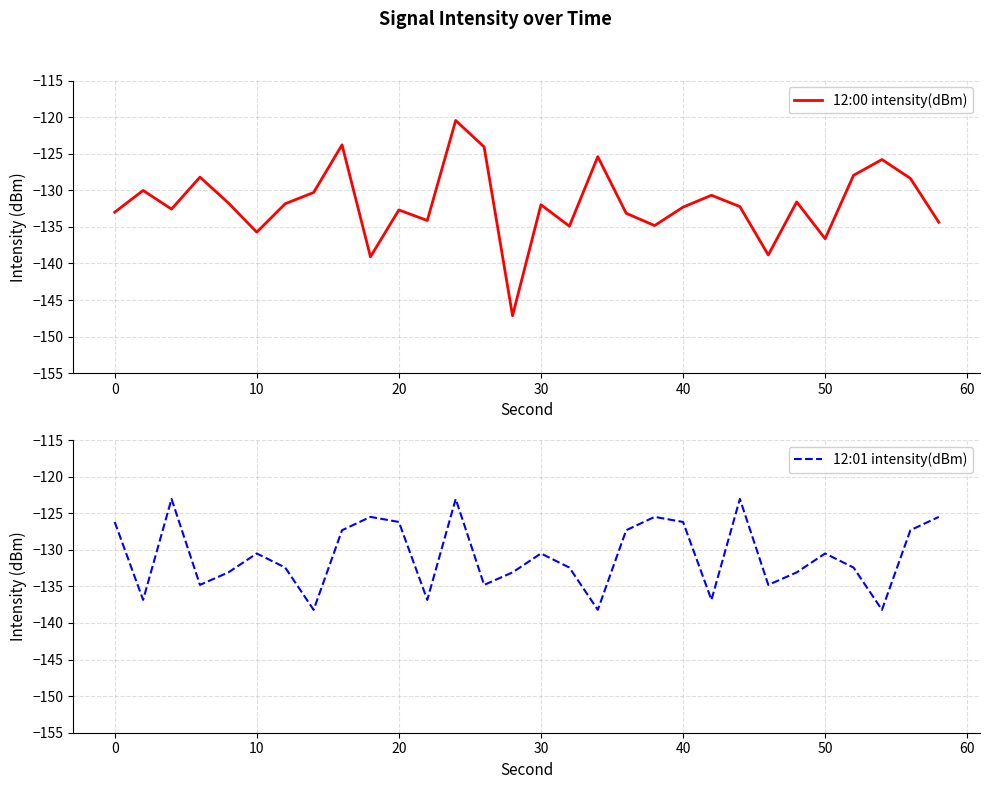

What is the lowest value of the 12:00 intensity(dBm) series?

-147.1